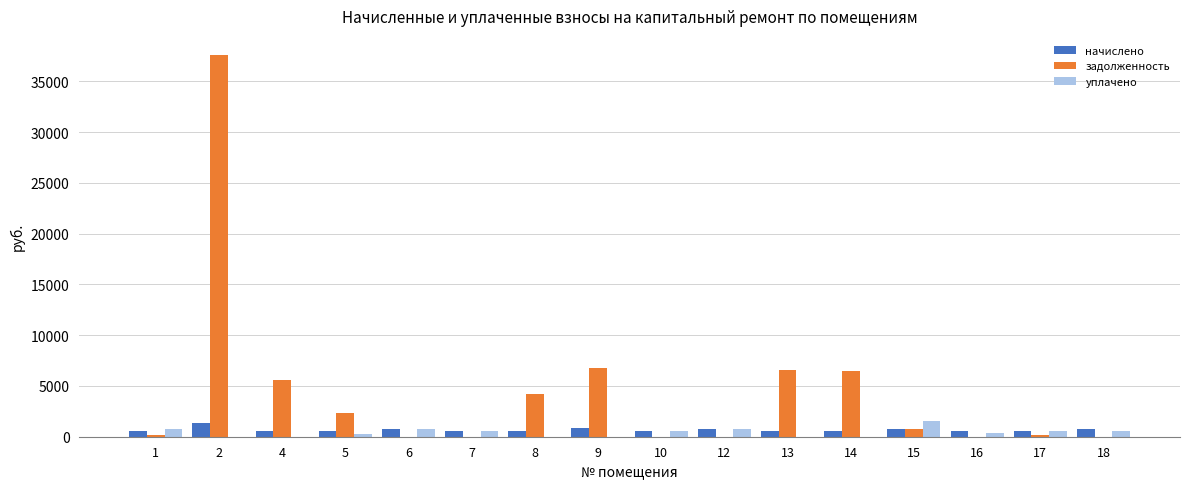

Which series has the largest total across all categories?

задолженность